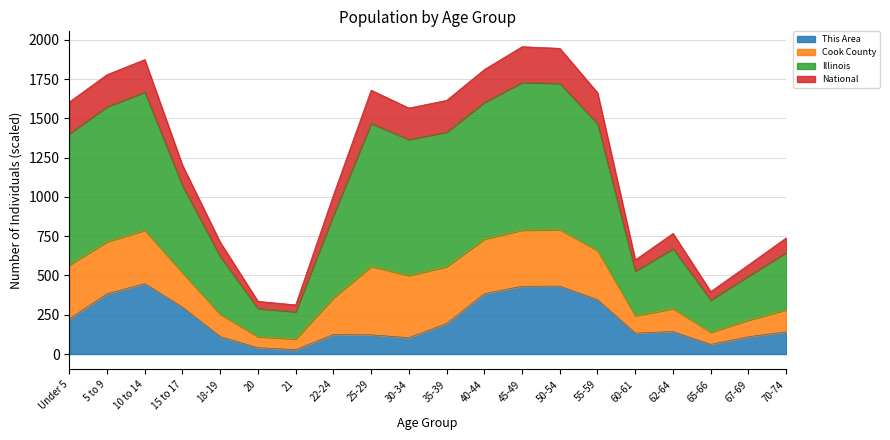

At which category is the sum across all series the highest?

45-49